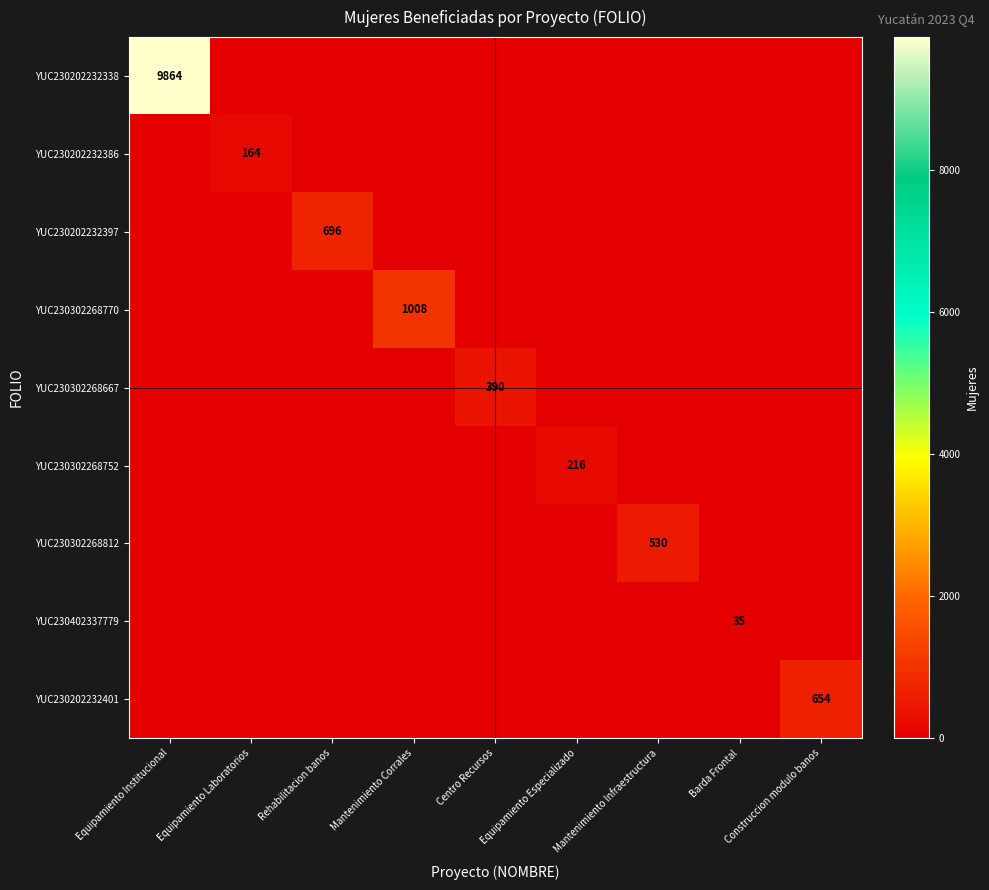

At which category does the chart reach its minimum across all series?

Equipamiento Laboratorios